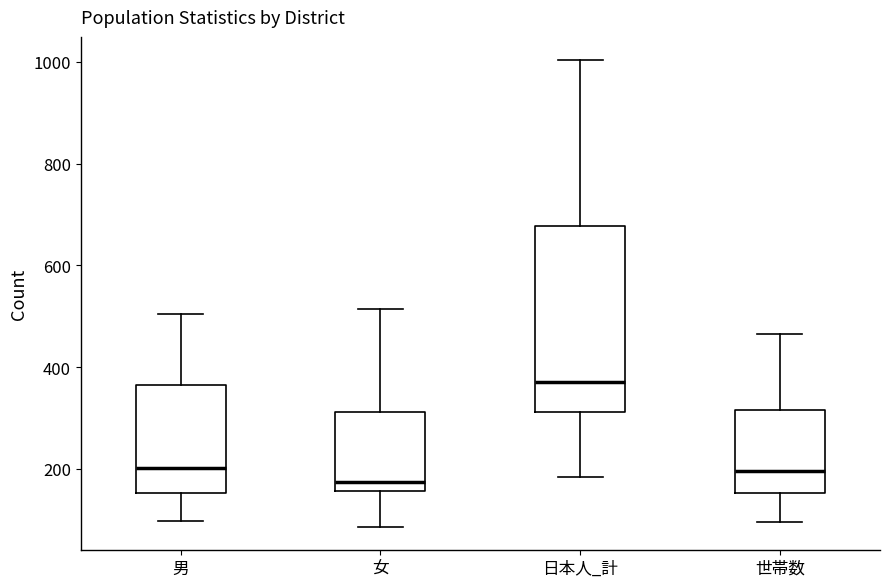

Reading left to right, read every box against the y-axis: the position of its median line, the range the box covers, and the ends of its whiskers. The values are not printed on the chart, so give them approximately, as read against the axis.

男: median 200, box 160 to 360, whiskers 100 to 500
女: median 180, box 160 to 320, whiskers 80 to 520
日本人_計: median 380, box 320 to 680, whiskers 180 to 1000
世帯数: median 200, box 160 to 320, whiskers 100 to 460